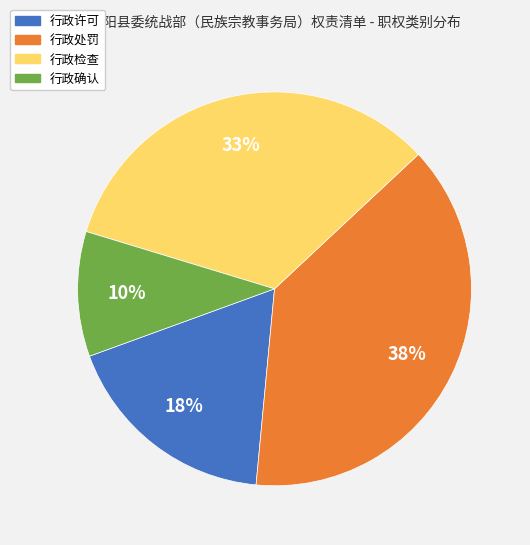

How many segments does this pie chart have?

4